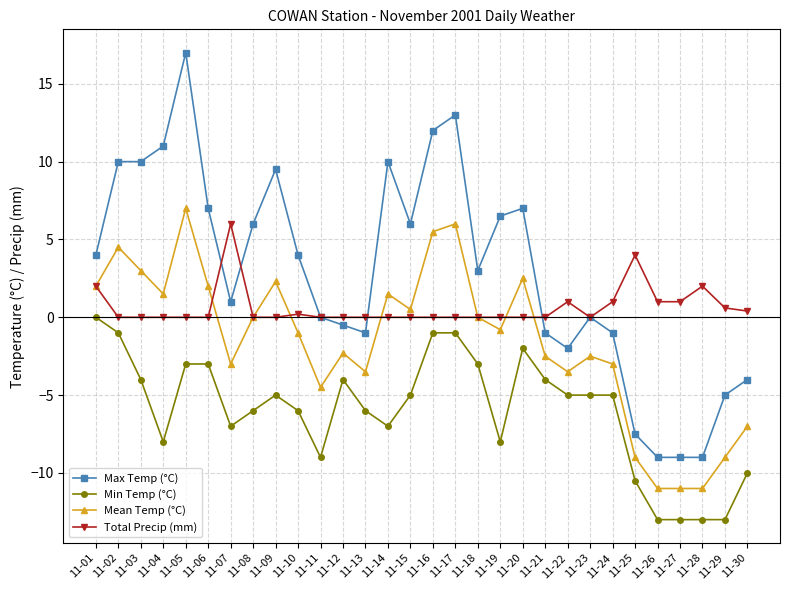

Rank the series at 11-17 from highest to lowest value.

Max Temp (°C), Mean Temp (°C), Total Precip (mm), Min Temp (°C)